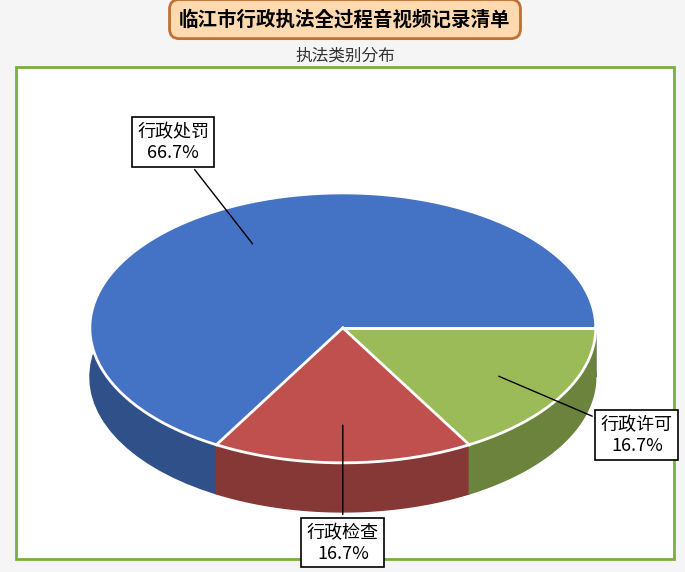

True or false: 行政检查 accounts for 17% of the total.

True